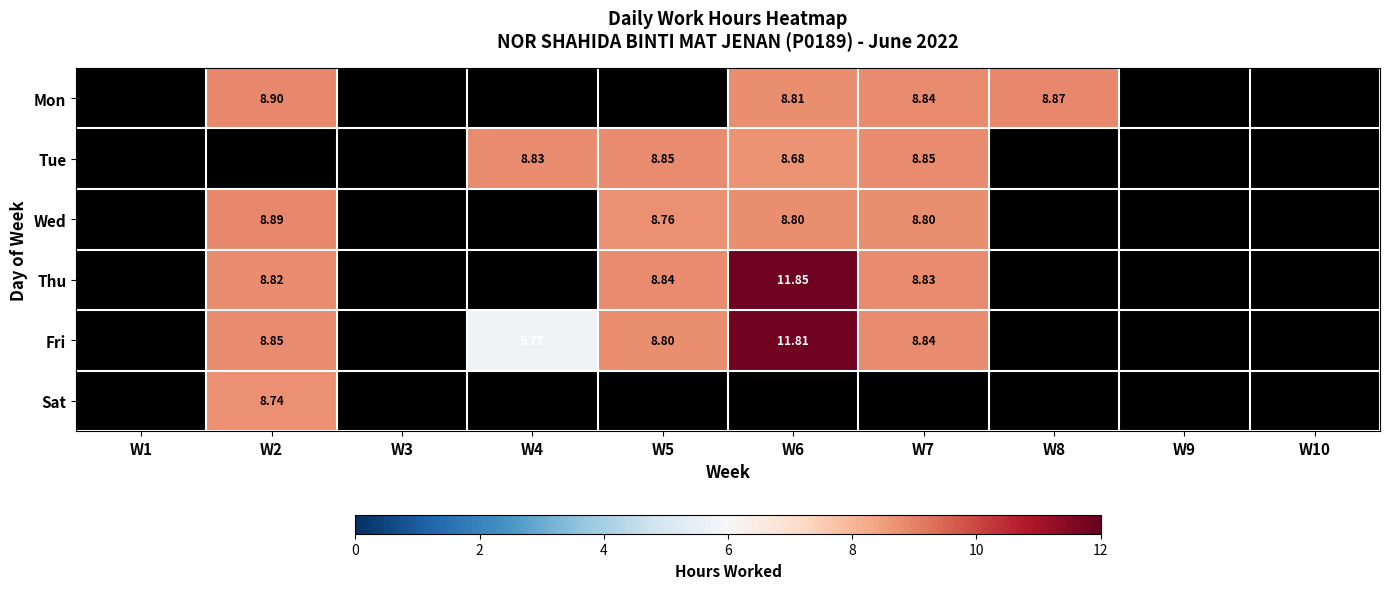

What is the total value across all series at W2?

44.2